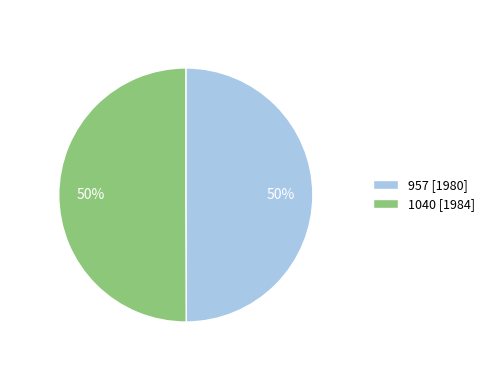

To the nearest percent, what is the combined percentage of 957 and 1040?

100%